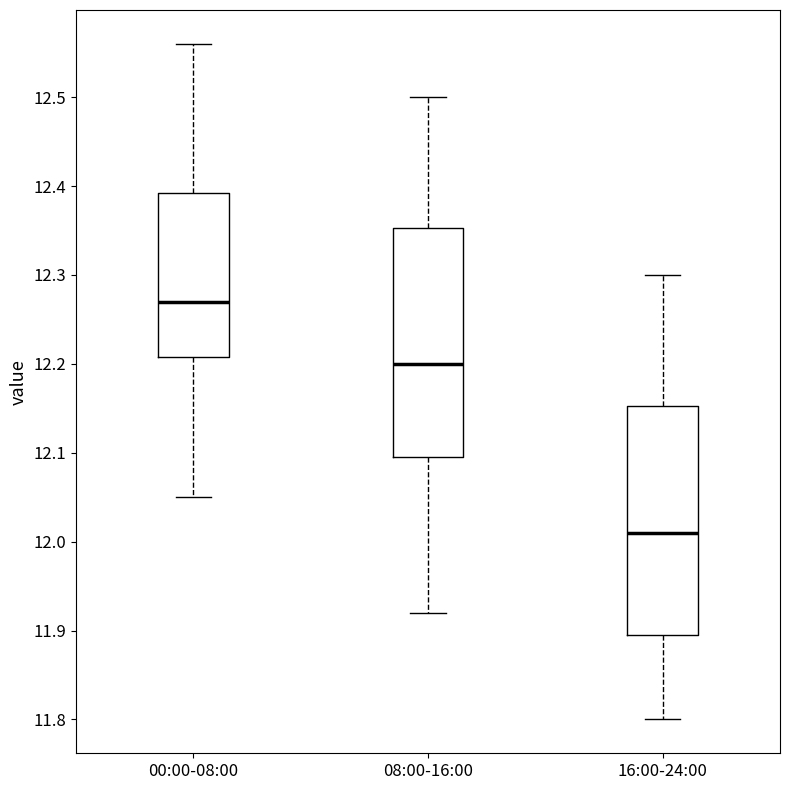

Which box has the highest median line?

00:00-08:00